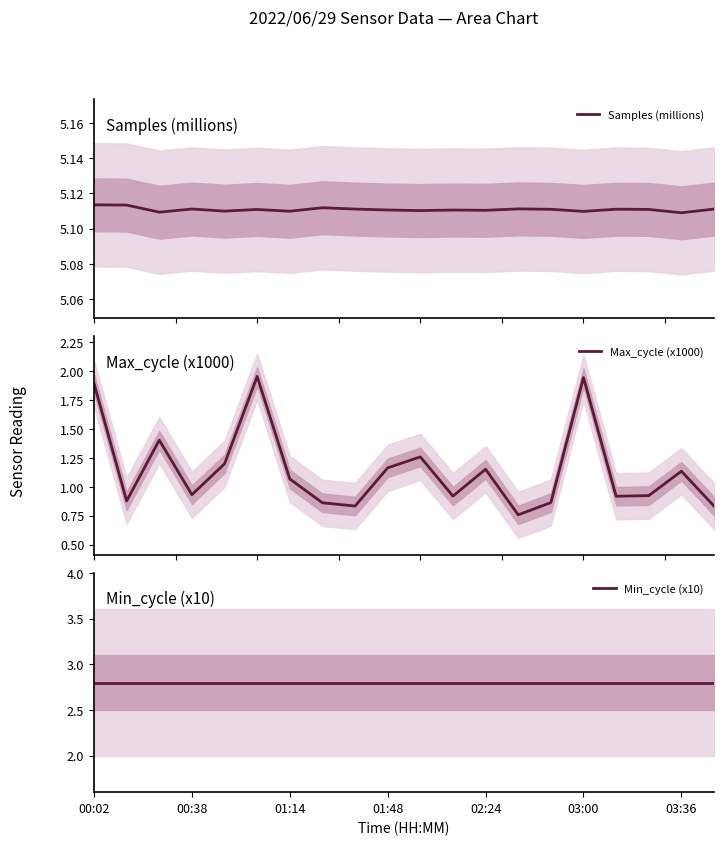

What is the maximum value shown in the chart?

5.1